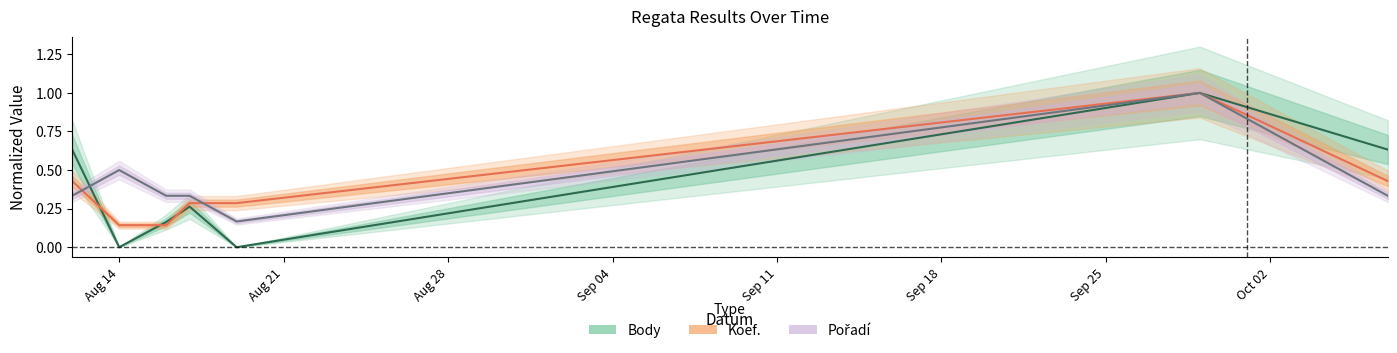

What is the highest value of the Body series?

1.0